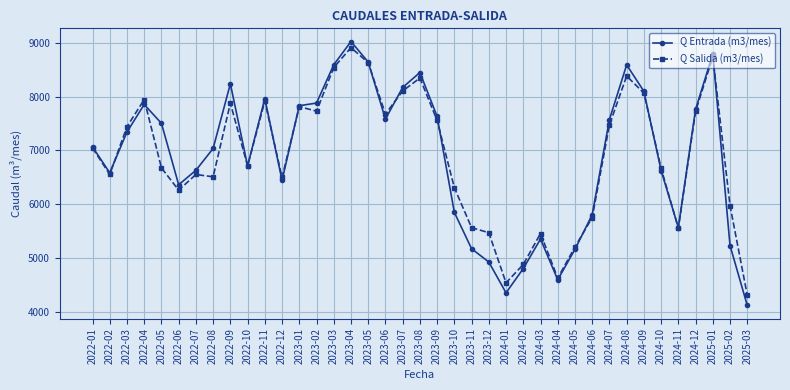

What is the difference between the Q Entrada (m3/mes) values at 2025-03 and 2022-05?

3378